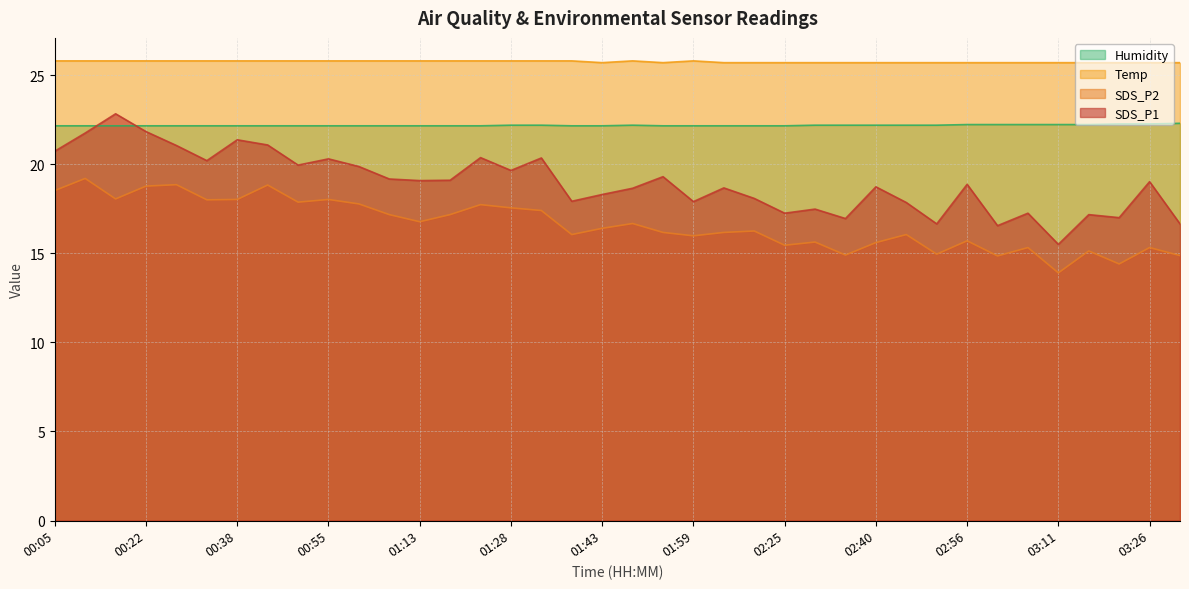

The SDS_P2 series shows 17.7 at 01:23. True or false?

True